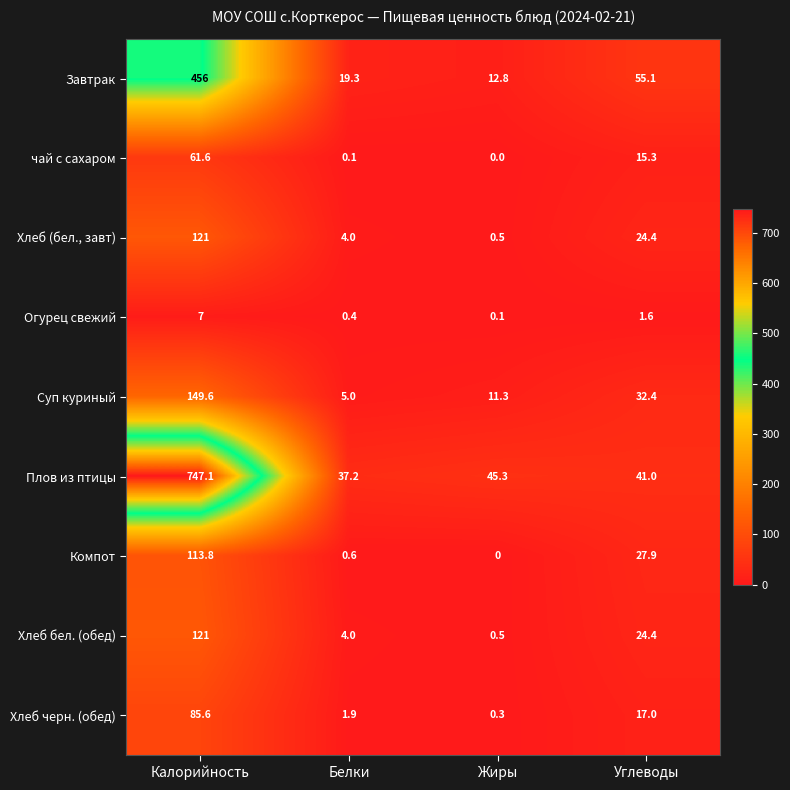

Which series has the largest total across all categories?

Плов из птицы